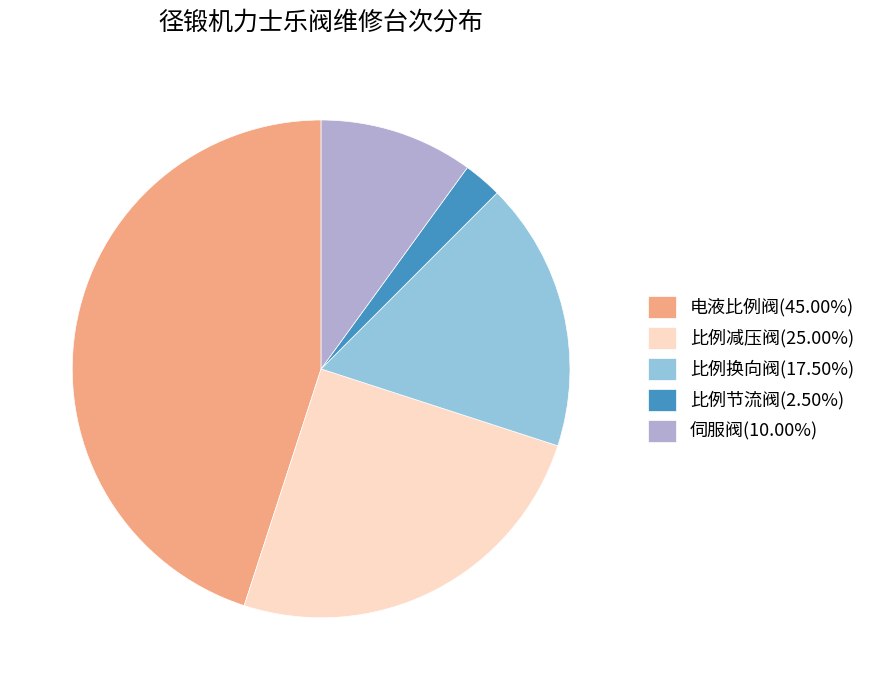

Does 电液比例阀(45.00%) represent more than half of the total?

No